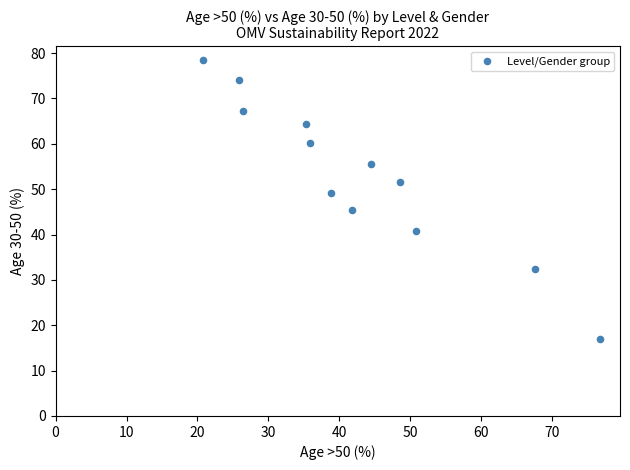

What is the average Y value?

53.0